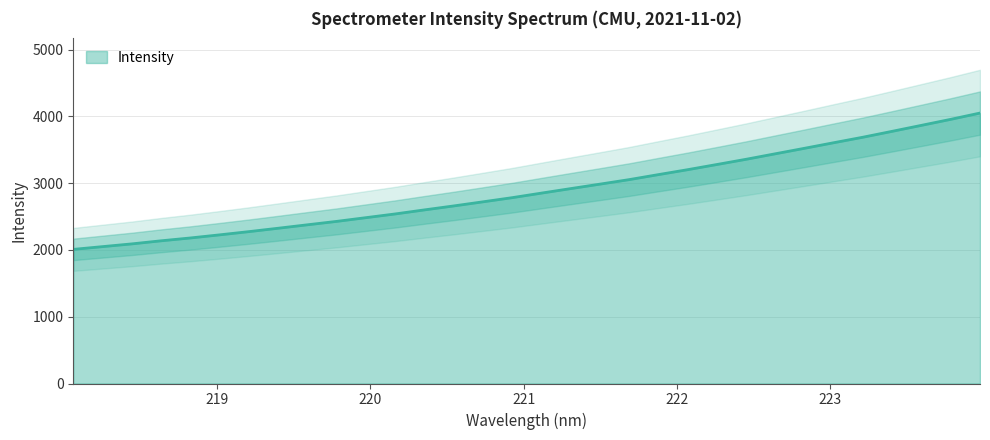

Reading left to right, list all the values displayed in this chart.

218.0596=2009.2	218.2508=2050.6	218.442=2091.6	218.6332=2137.9	218.8244=2180.3	219.0156=2227.0	219.2067=2275.3	219.3979=2326.1	219.589=2377.7	219.7801=2428.9	219.9712=2484.6	220.1623=2540.3	220.3533=2601.1	220.5444=2660.3	220.7354=2722.0	220.9264=2784.3	221.1174=2852.6	221.3083=2920.0	221.4993=2986.9	221.6902=3054.7	221.8812=3129.7	222.0721=3203.5	222.263=3281.1	222.4538=3359.4	222.6447=3441.8	222.8355=3524.1	223.0264=3607.7	223.2172=3690.2	223.408=3778.5	223.5987=3867.8	223.7895=3957.6	223.9802=4051.6